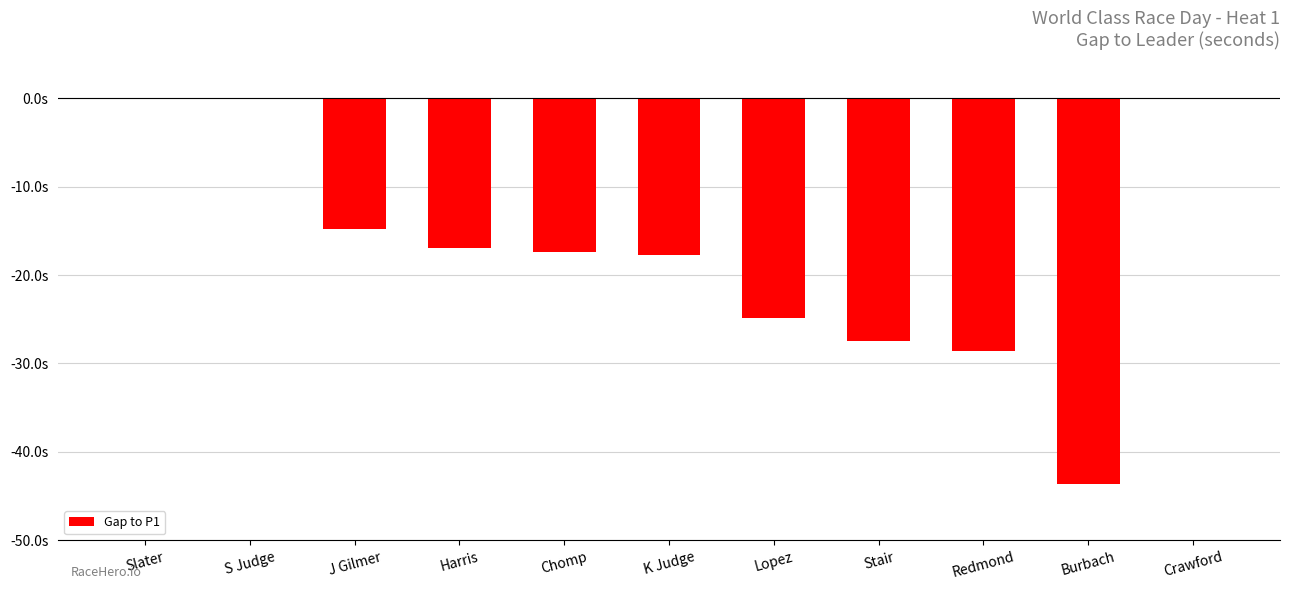

Reading left to right, transcribe all the data shown in this chart.

Slater=0.0	S Judge=-0.1	J Gilmer=-14.8	Harris=-16.9	Chomp=-17.4	K Judge=-17.7	Lopez=-24.8	Stair=-27.5	Redmond=-28.6	Burbach=-43.6	Crawford=0.0